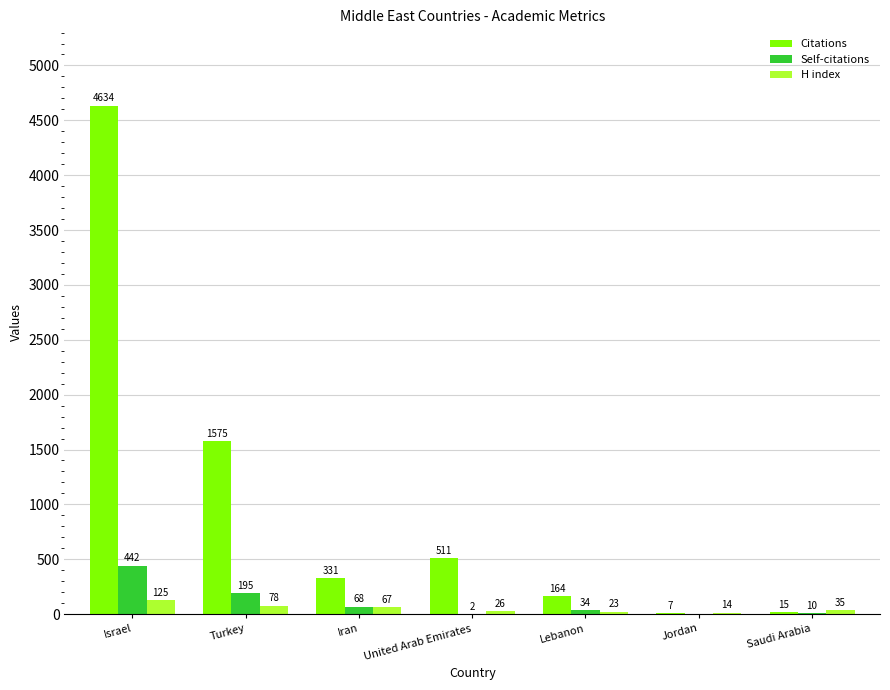

At which category is the sum across all series the highest?

Israel